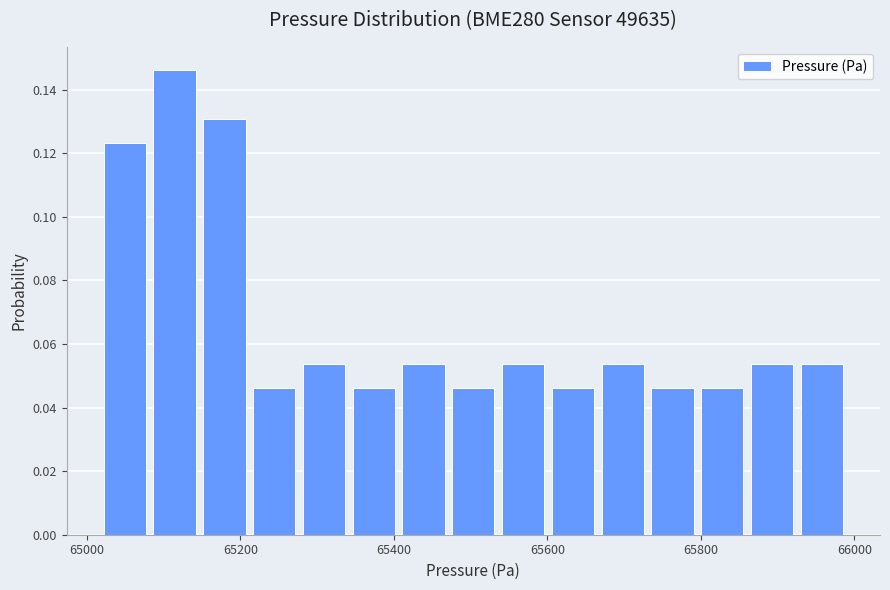

Around what value on the x-axis is the tallest bar? Give the approximate position of its centre, as read against the axis.

65120